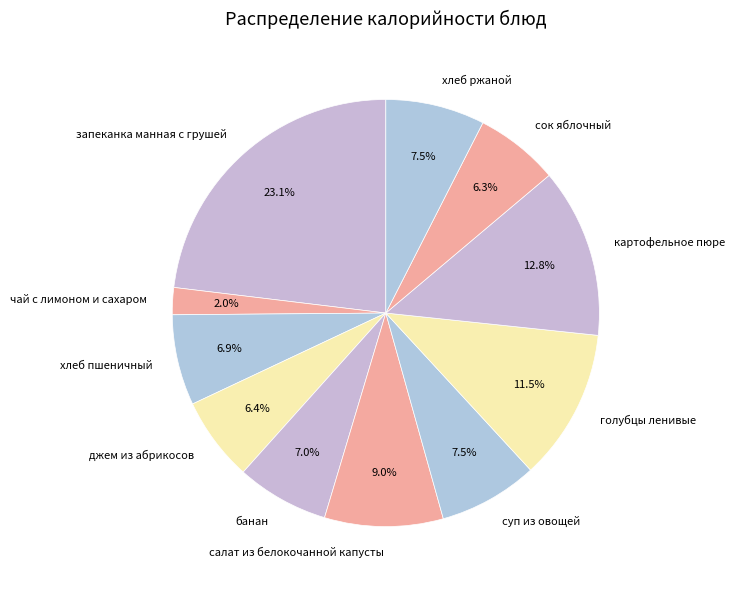

How many segments does this pie chart have?

11